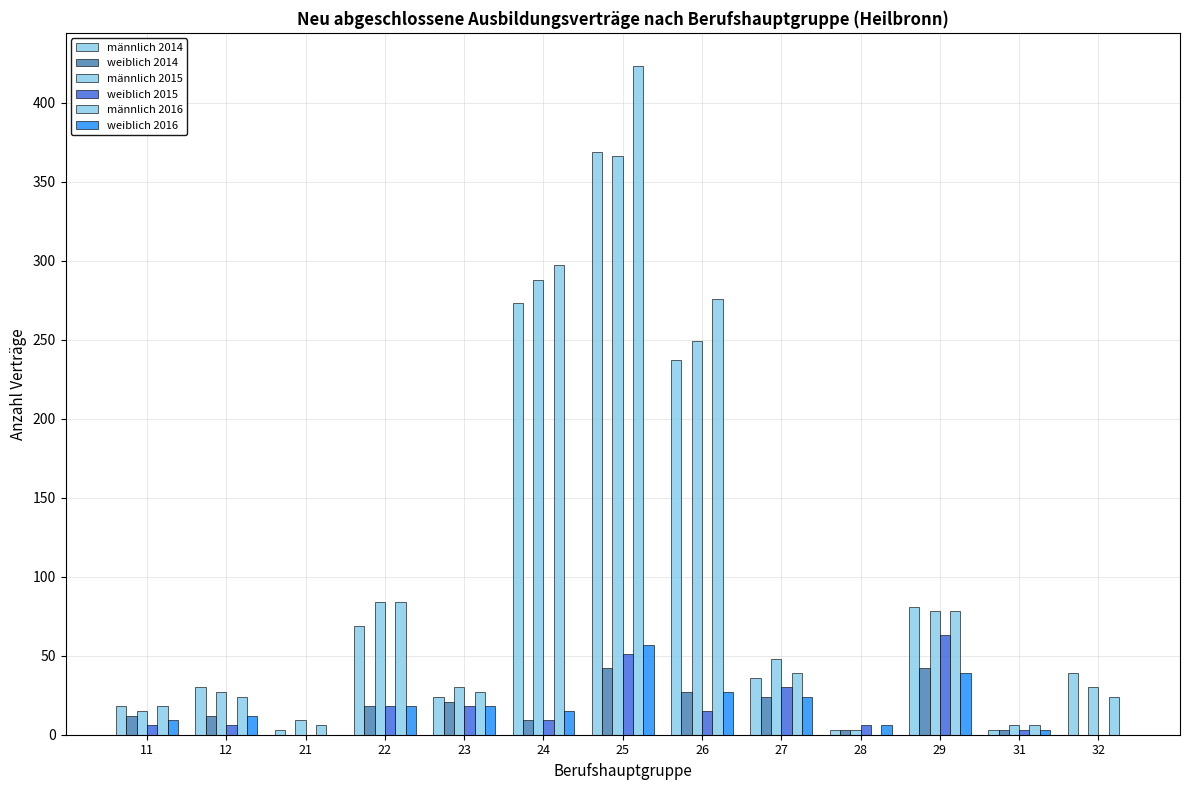

How many categories are shown in the chart?

13